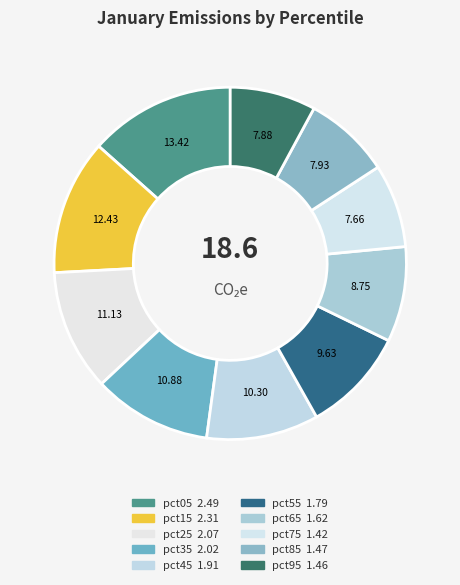

What is the smallest slice in the pie chart?

pct75